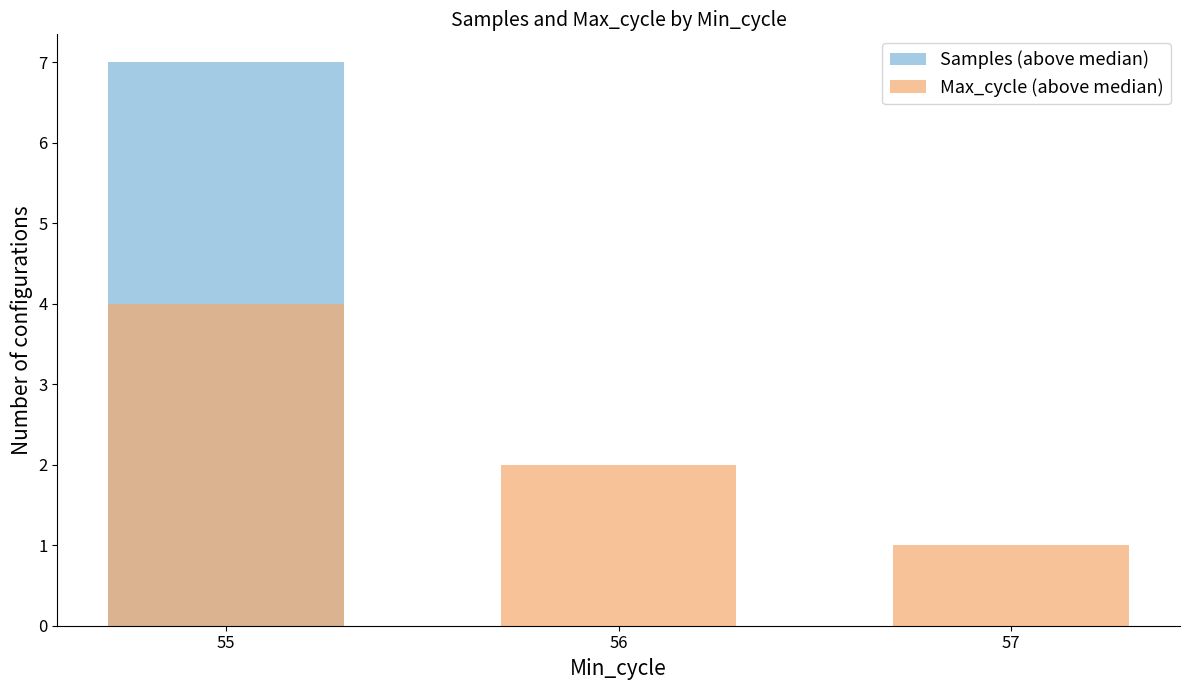

Where is Samples (above median) nearest to the value 3?

56